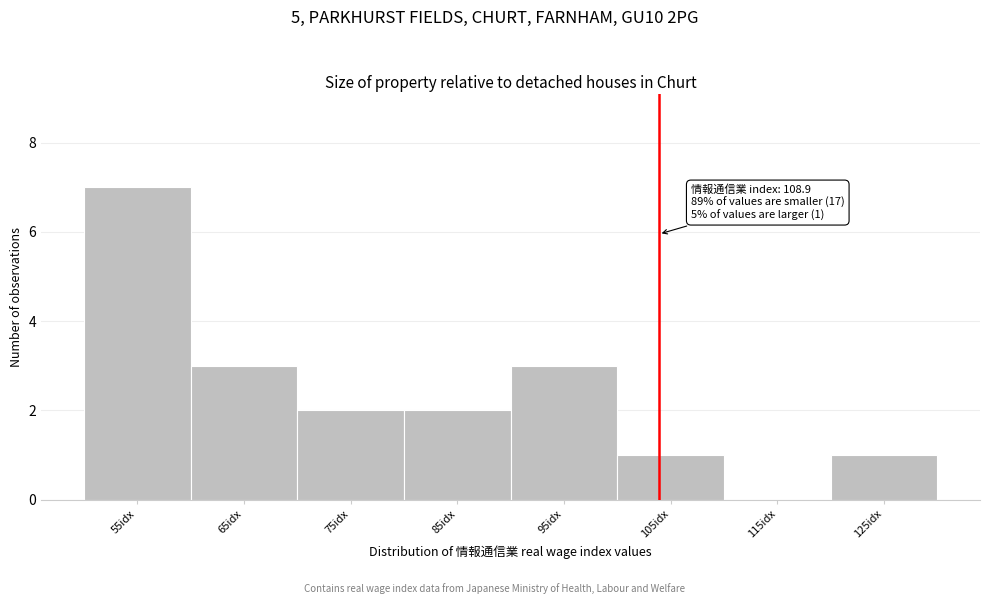

Reading right to left, what are all the values shown in this chart?

125idx=1	115idx=0	105idx=1	95idx=3	85idx=2	75idx=2	65idx=3	55idx=7